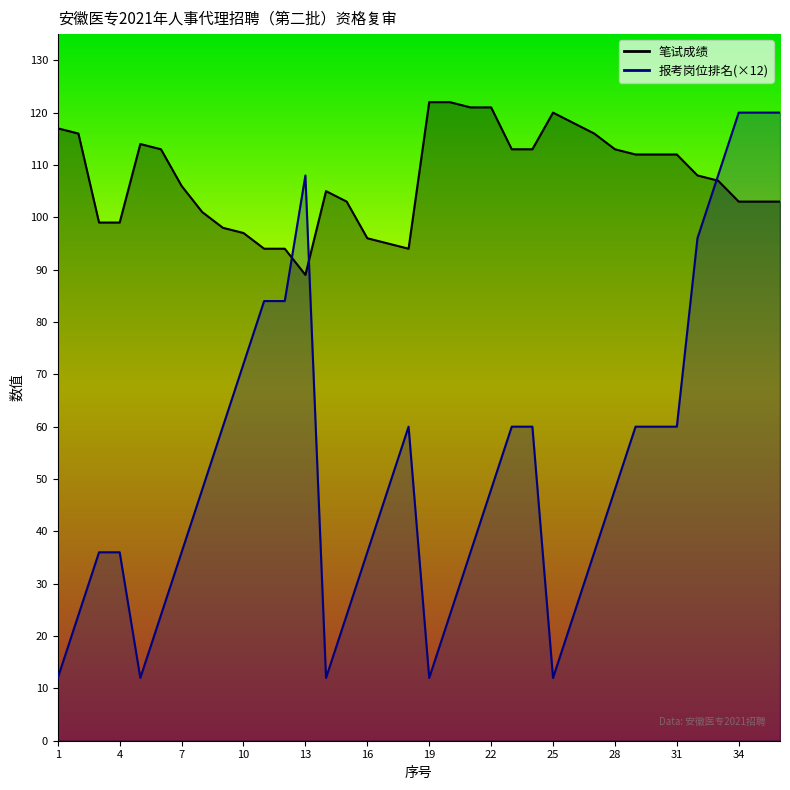

Which series changed the most between 5 and 36?

报考岗位排名